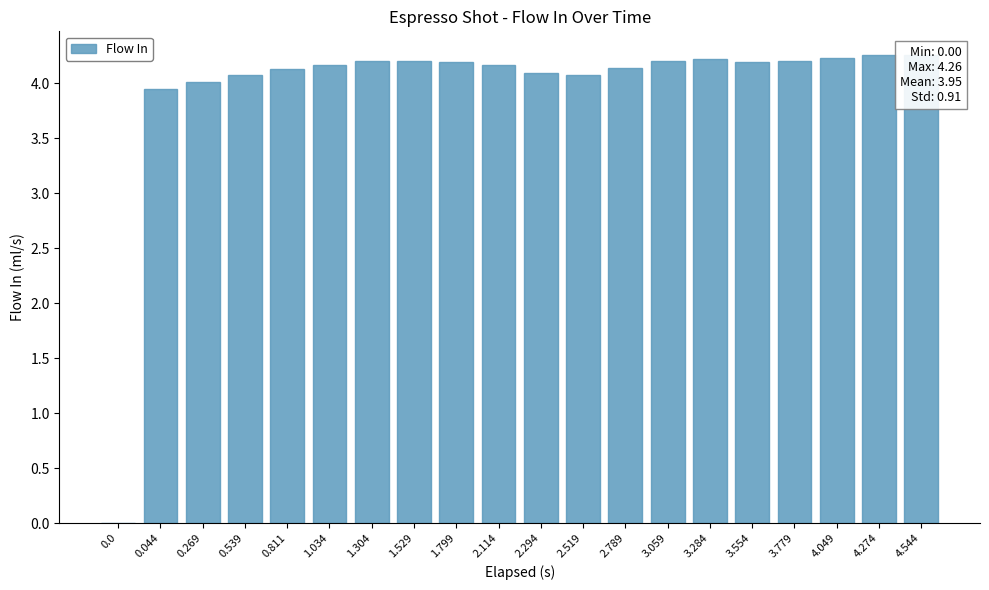

How many values are above zero?

19